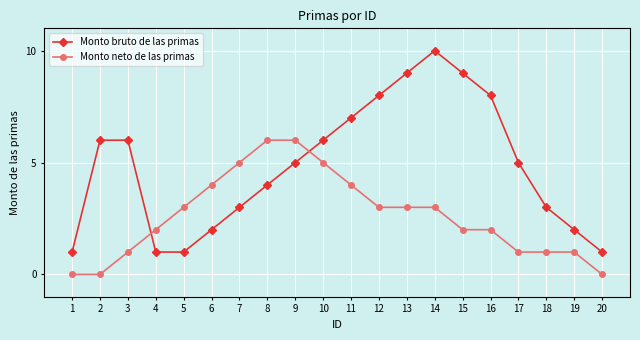

Rank the series by their average value, from lowest to highest.

Monto neto de las primas, Monto bruto de las primas